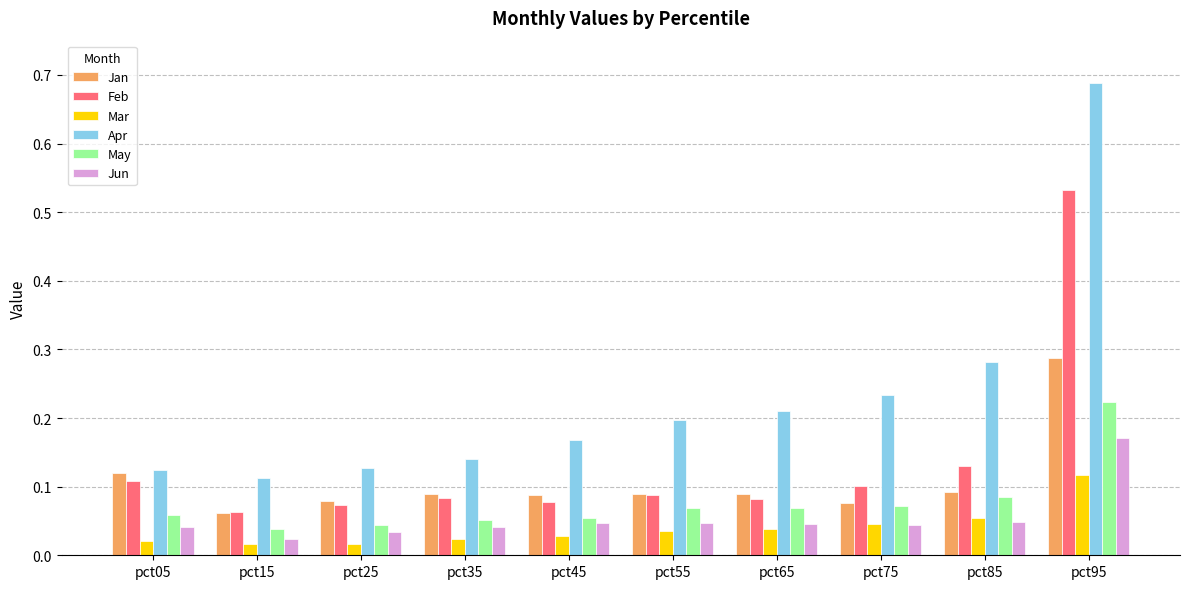

The Jan series shows 0.1 at pct45. True or false?

True